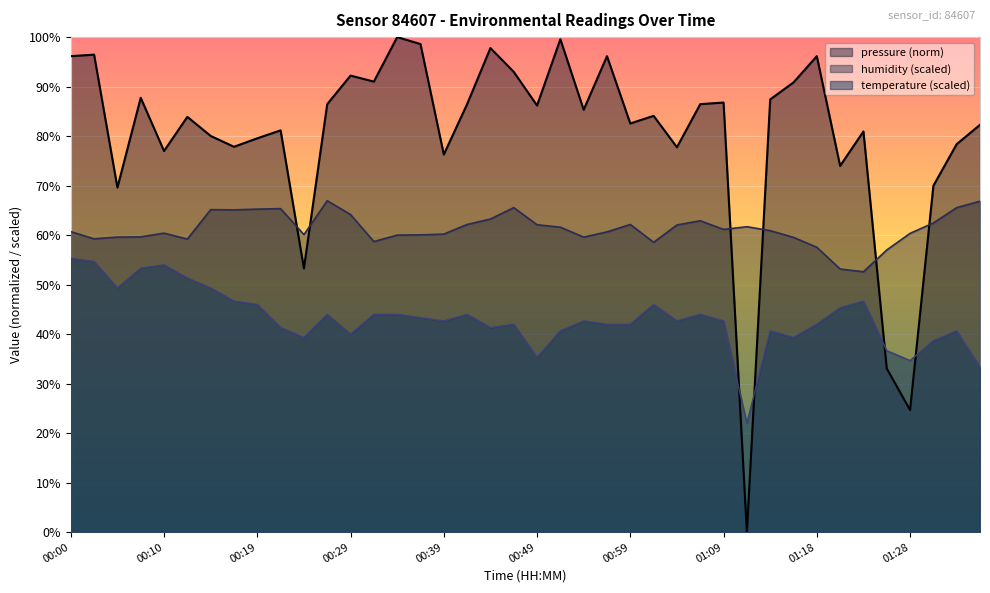

Is the value of temperature at 00:27 greater than the value of humidity at 00:59?

No